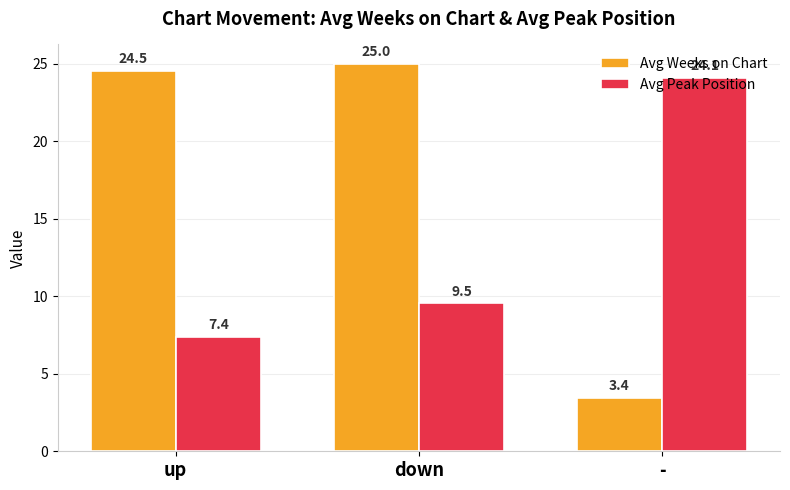

Are the bars grouped side by side (vs. stacked)?

Yes